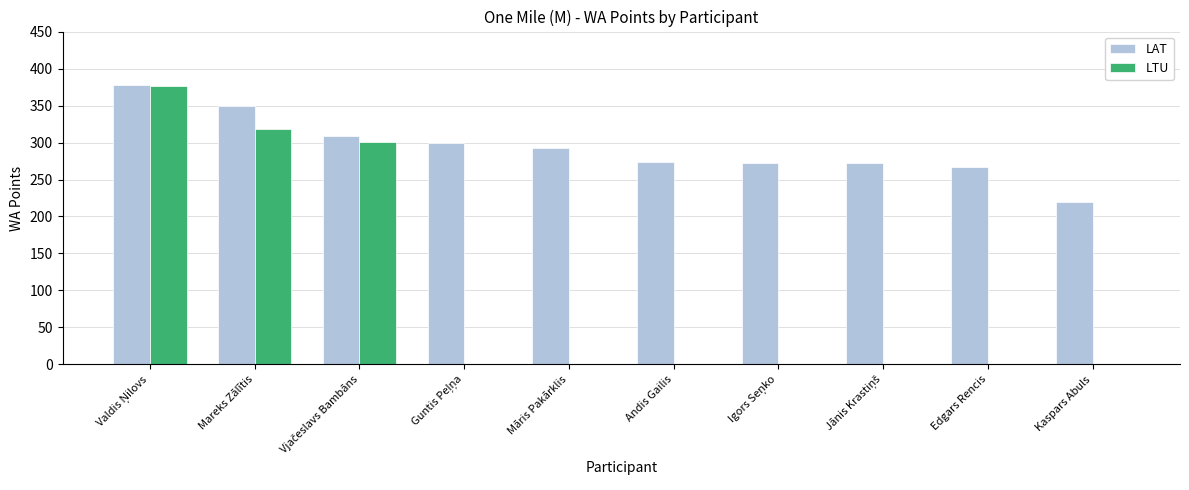

What is the sum of all LAT values?

2934